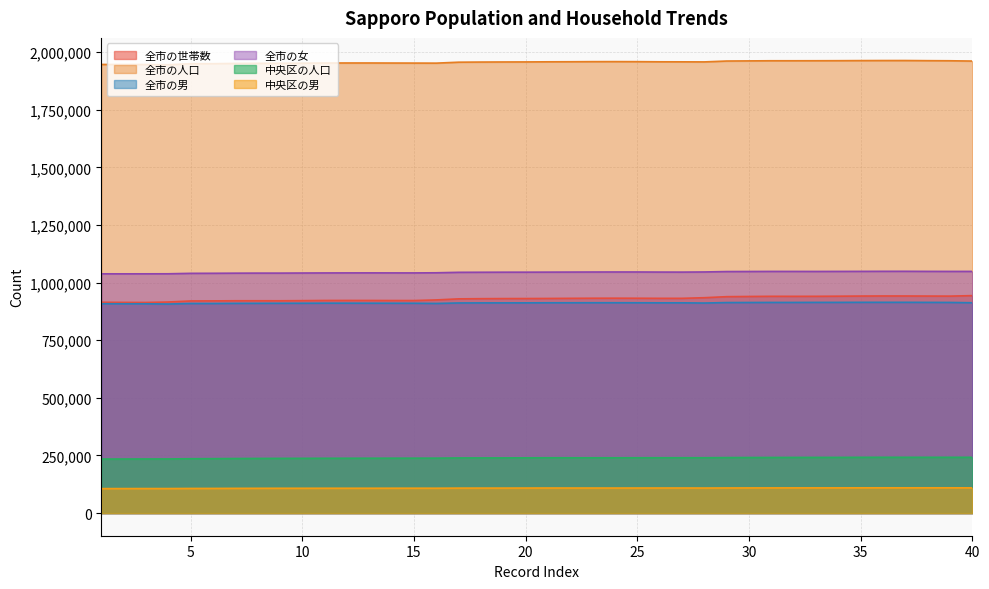

What value does the 中央区の人口 series have at 14?

238263